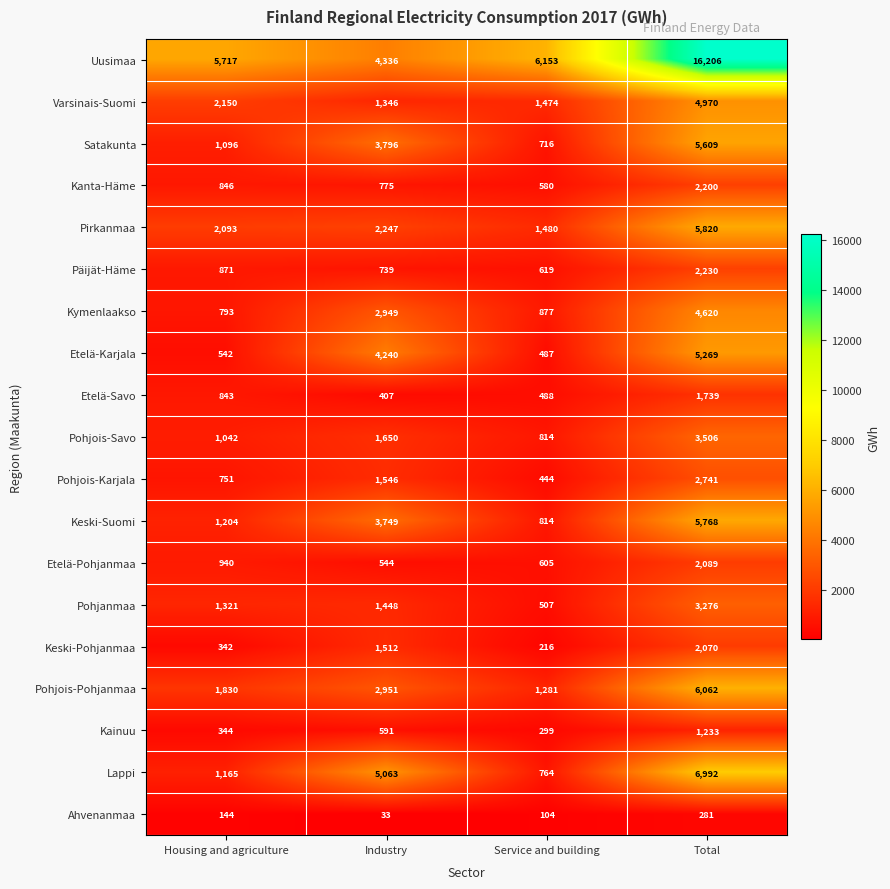

Which series has the largest range (max minus min)?

Uusimaa